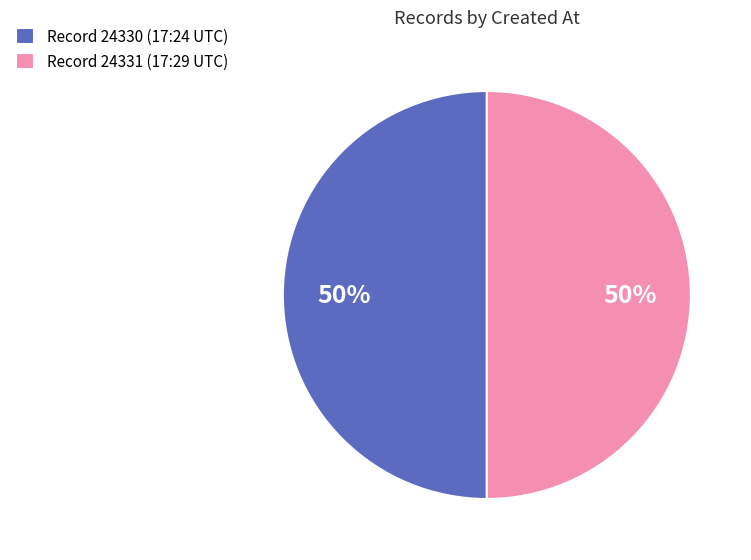

Approximately how many times larger is the value at Record 24330 (17:24 UTC) compared to Record 24331 (17:29 UTC)?

1.0